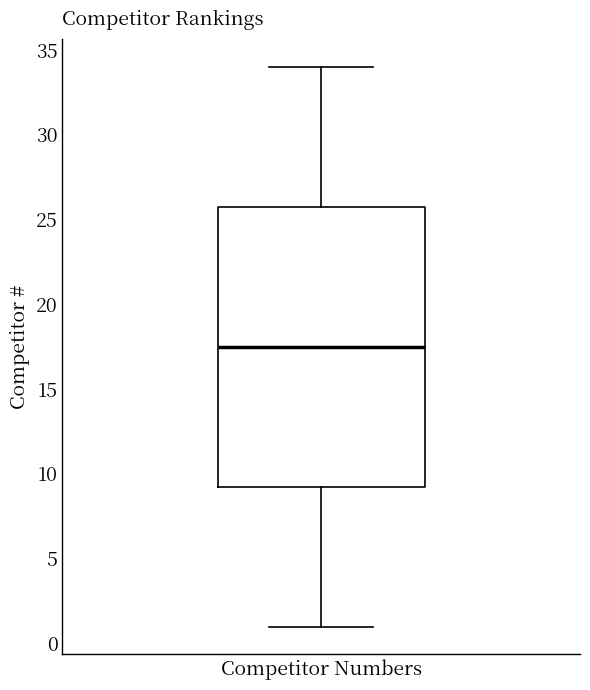

Read this box plot against the y-axis: the position of the median line, the range covered by the box, and the ends of both whiskers. The values are not printed on the chart, so give them approximately, as read against the axis.

median 17.5, box 9.5 to 26.0, whiskers 1.0 to 34.0